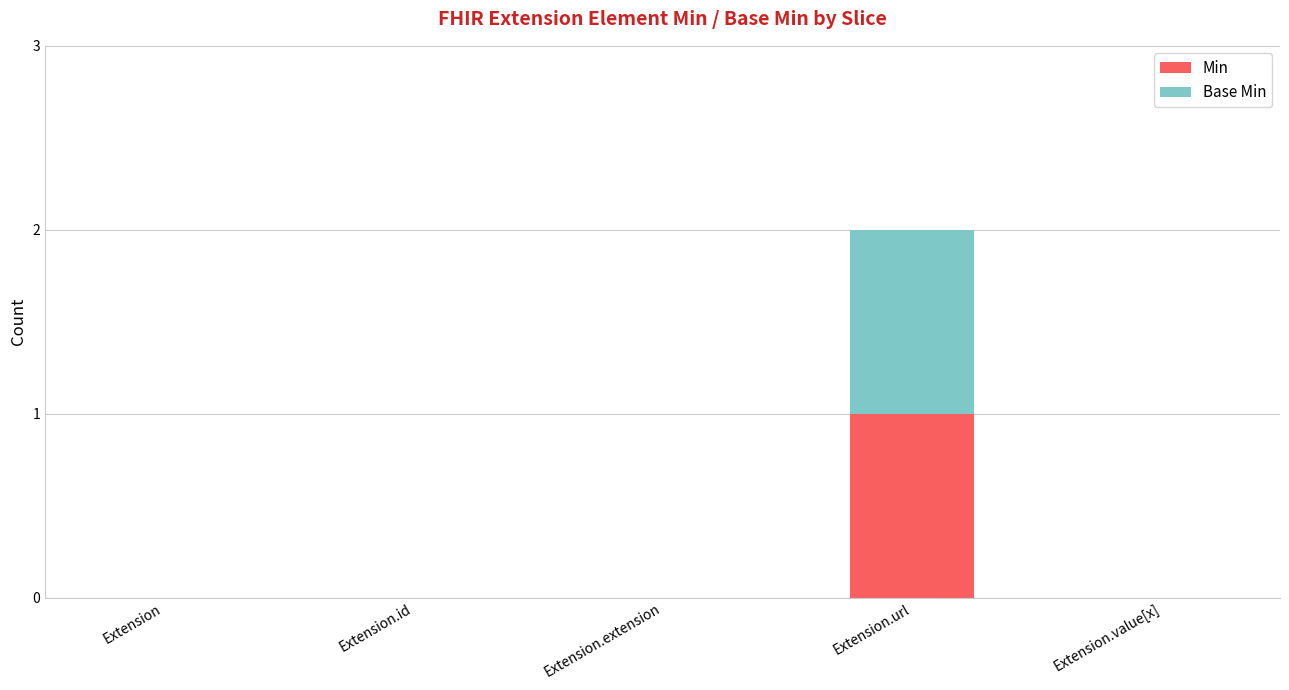

Is it true that Min equals 0 at Extension.url?

False